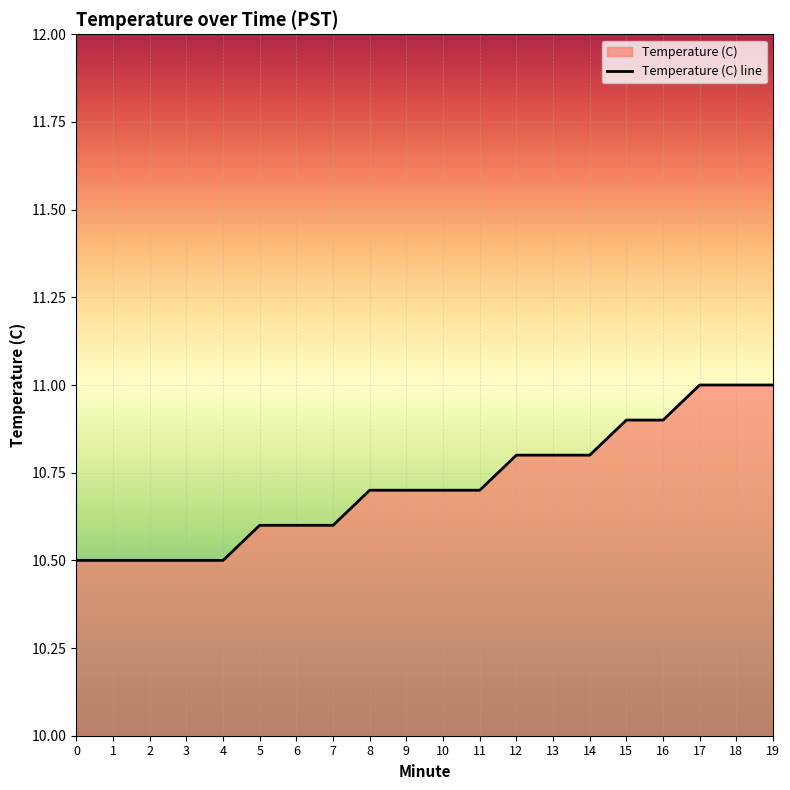

Which category has the highest value across all series?

17